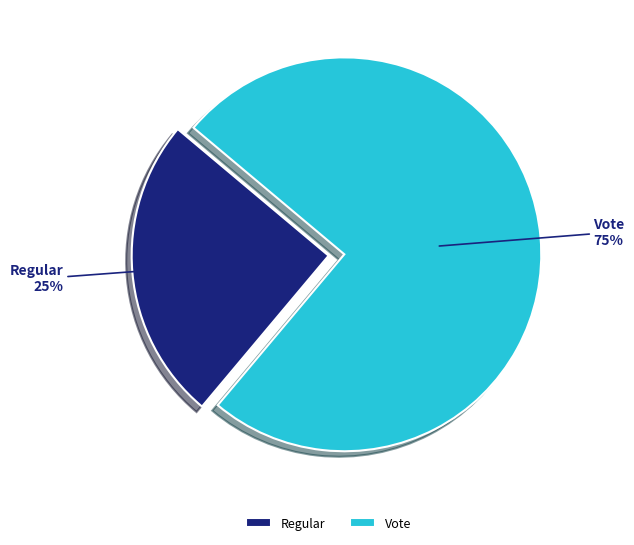

Is it true that Regular is 25% of the pie?

True